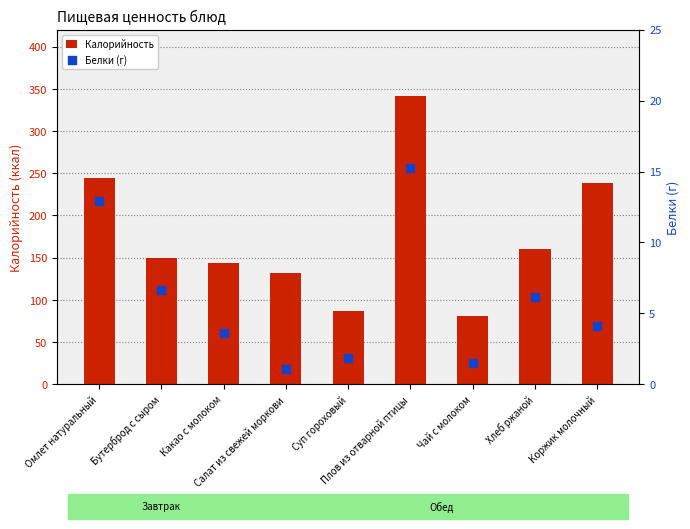

Which series reaches the maximum Y coordinate?

Калорийность